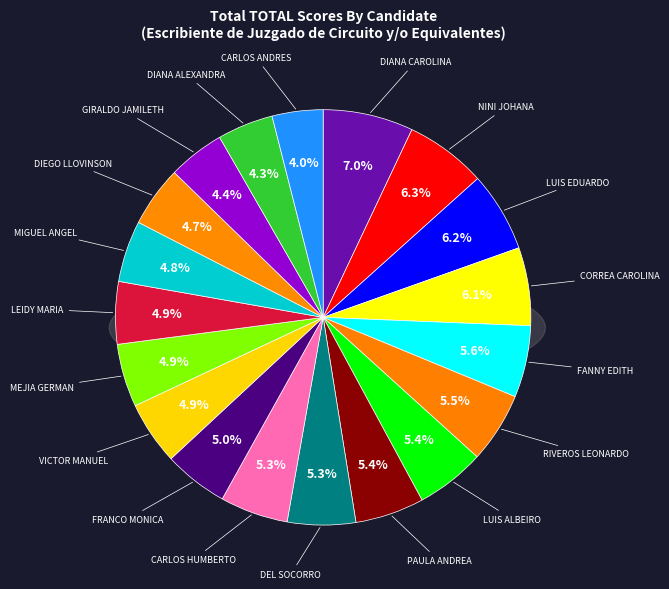

Is it true that CASTRO MUÑOZ FANNY EDITH is 1% of the pie?

False